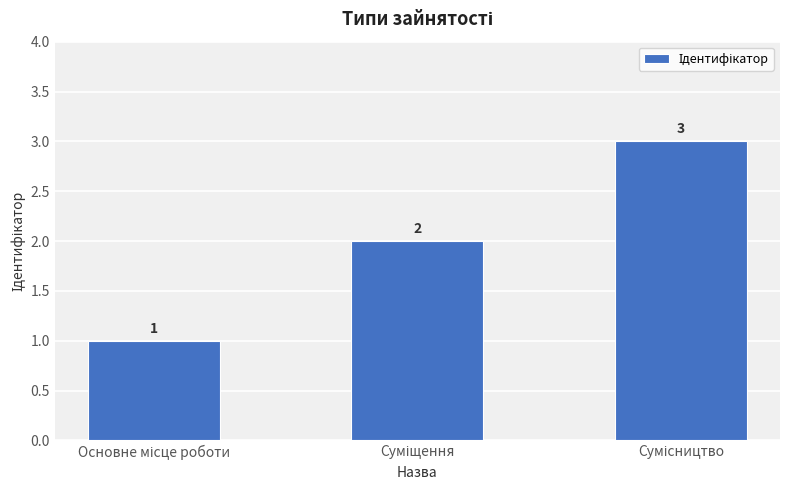

What is the sum of all values?

6